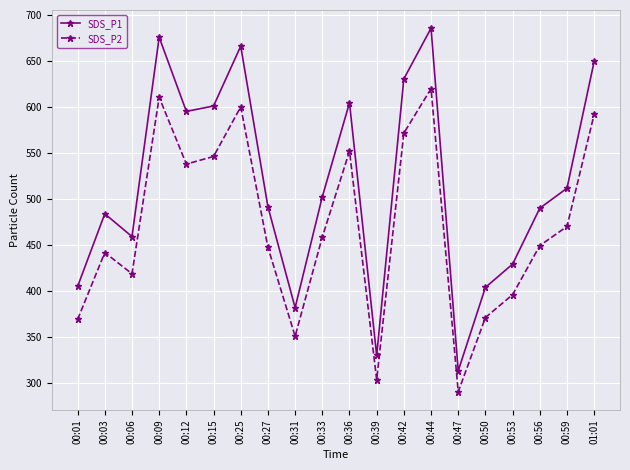

The value of SDS_P1 at 00:03 is 484.1. True or false?

True